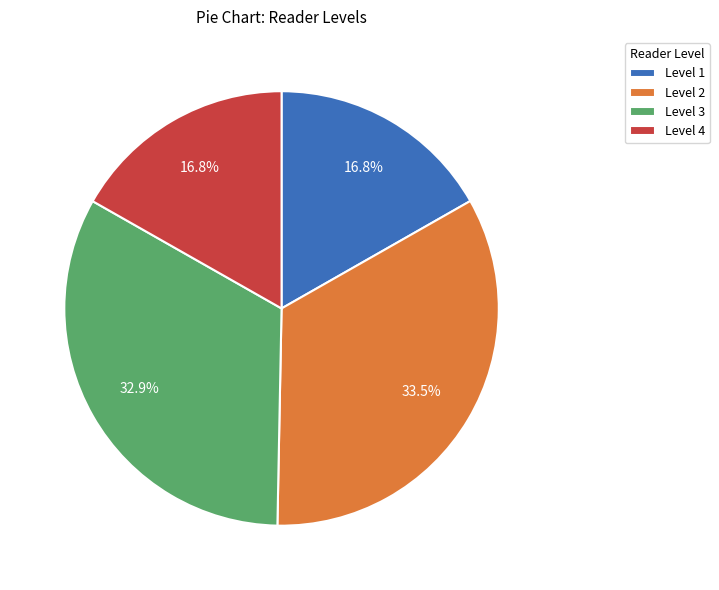

Combined, what portion of the pie is Level 4 and Level 2?

50.3%